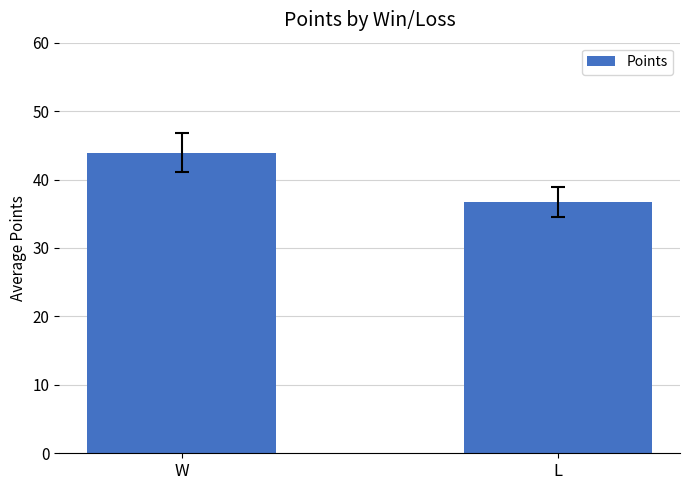

What value does the data have at L?

36.8